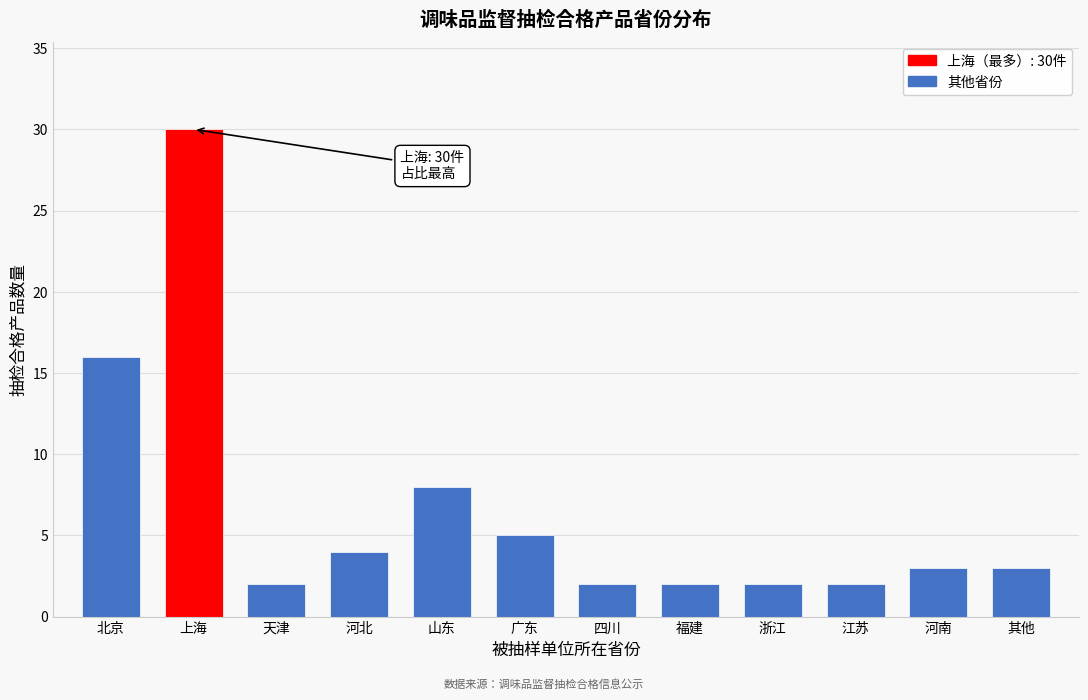

Reading right to left, list all the values displayed in this chart.

3	3	2	2	2	2	5	8	4	2	30	16